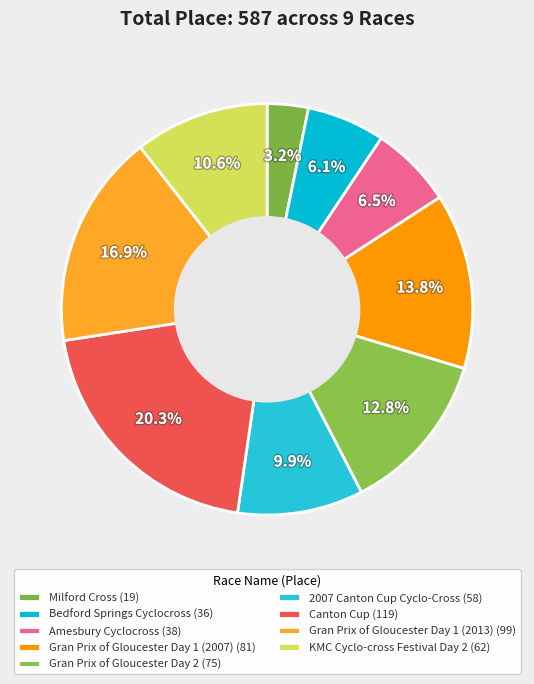

How many slices are in this pie chart?

9